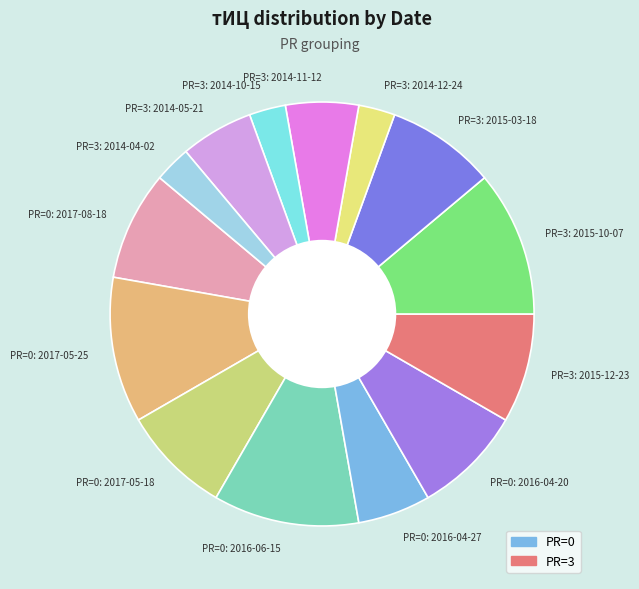

True or false: PR=0: 2017-08-18 accounts for 16% of the total.

False